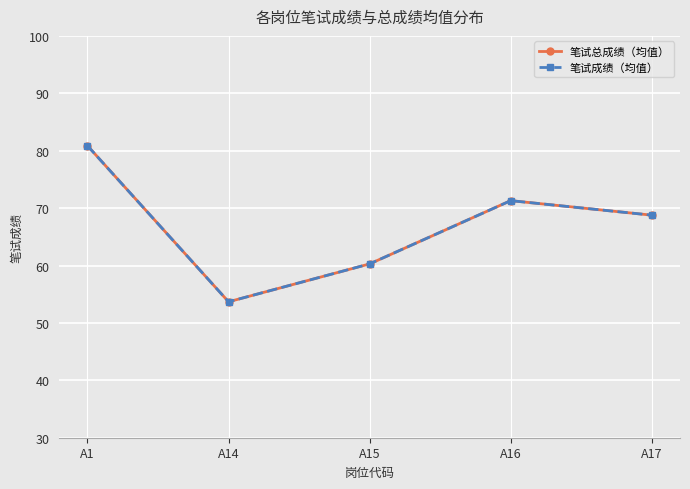

Is this an area chart (filled region under the line)?

No